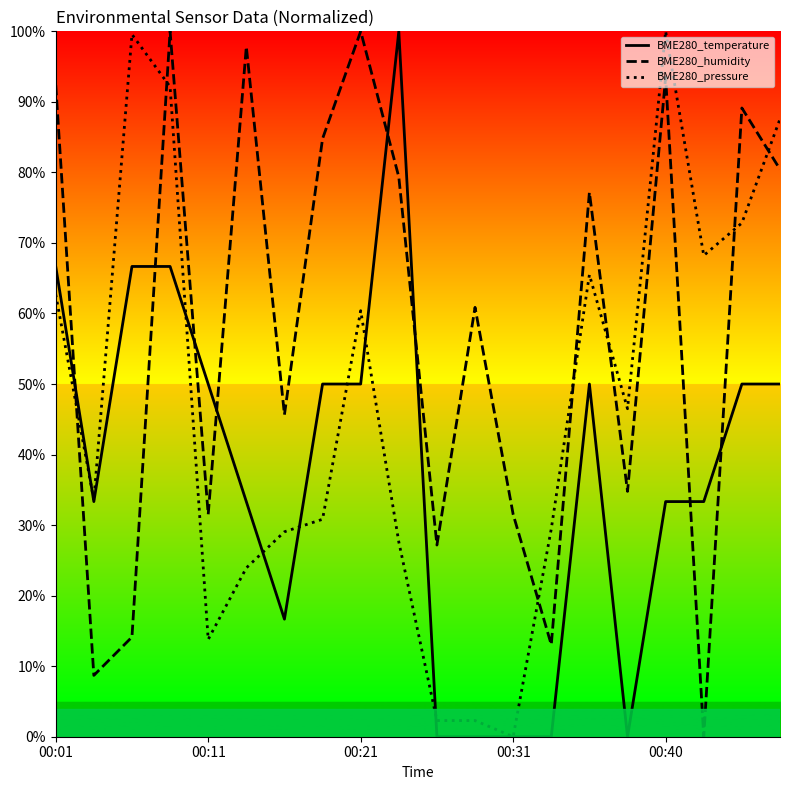

Is this an area chart (filled region under the line)?

No